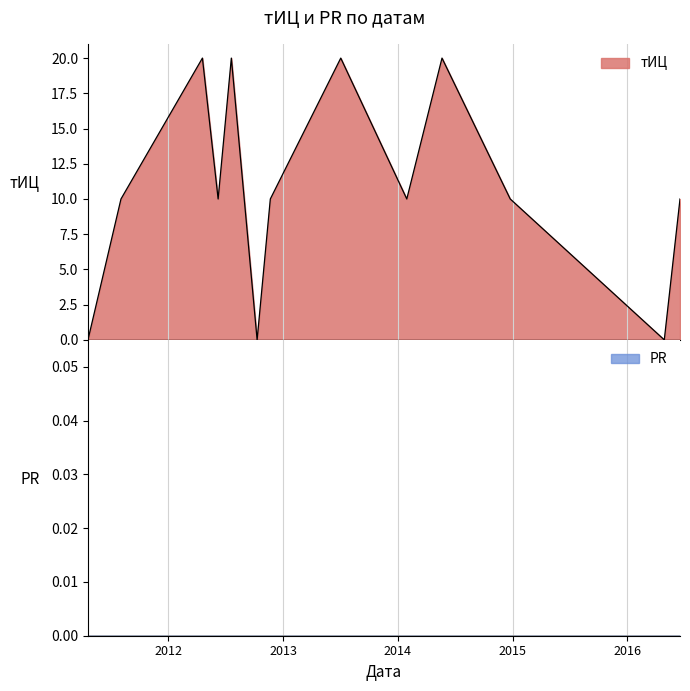

Between 2014-05-21 and 2014-01-29, which is larger?

2014-05-21